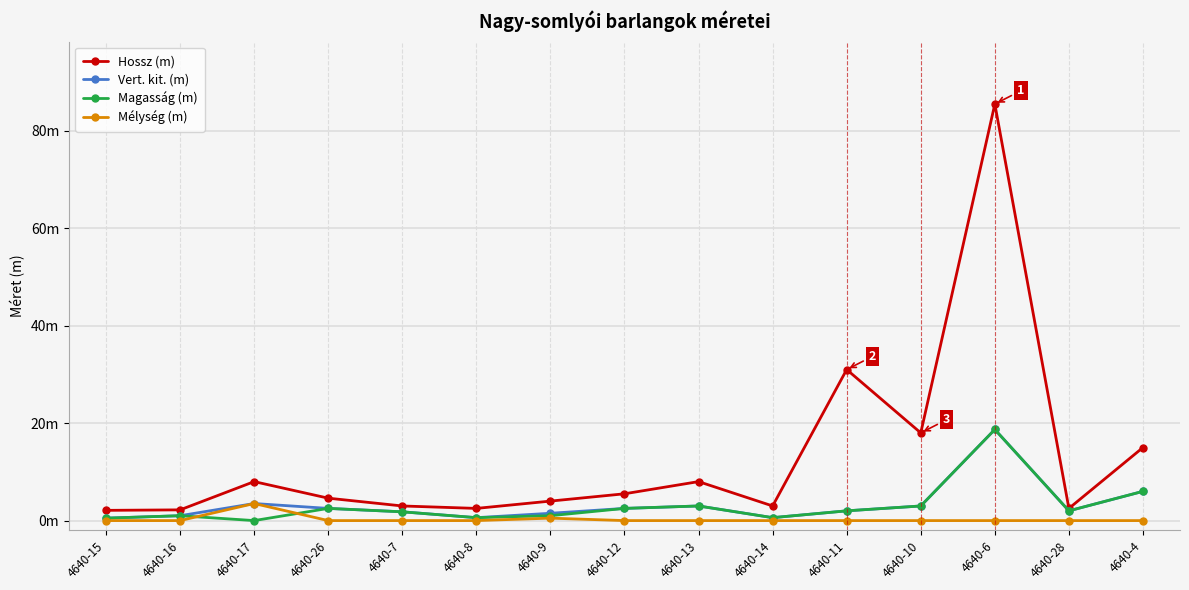

What is the difference between the second highest and second lowest values in the Hossz (m) series?

28.8